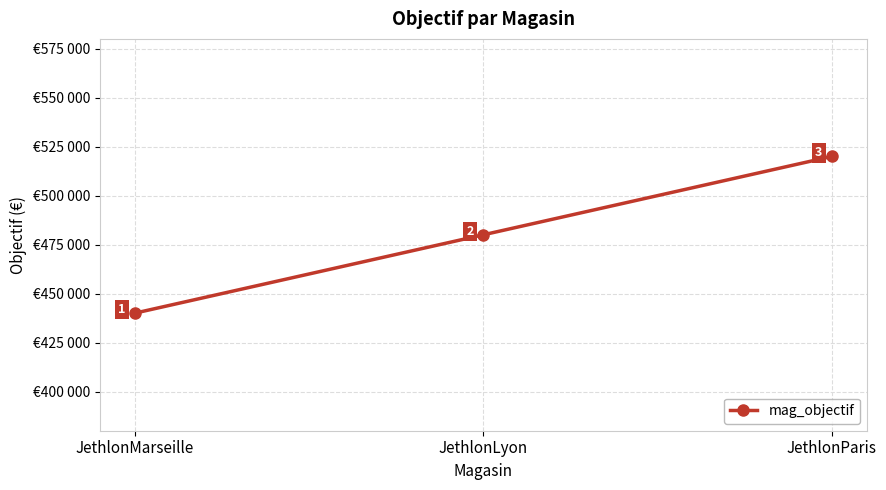

Does the chart have visible grid lines?

Yes